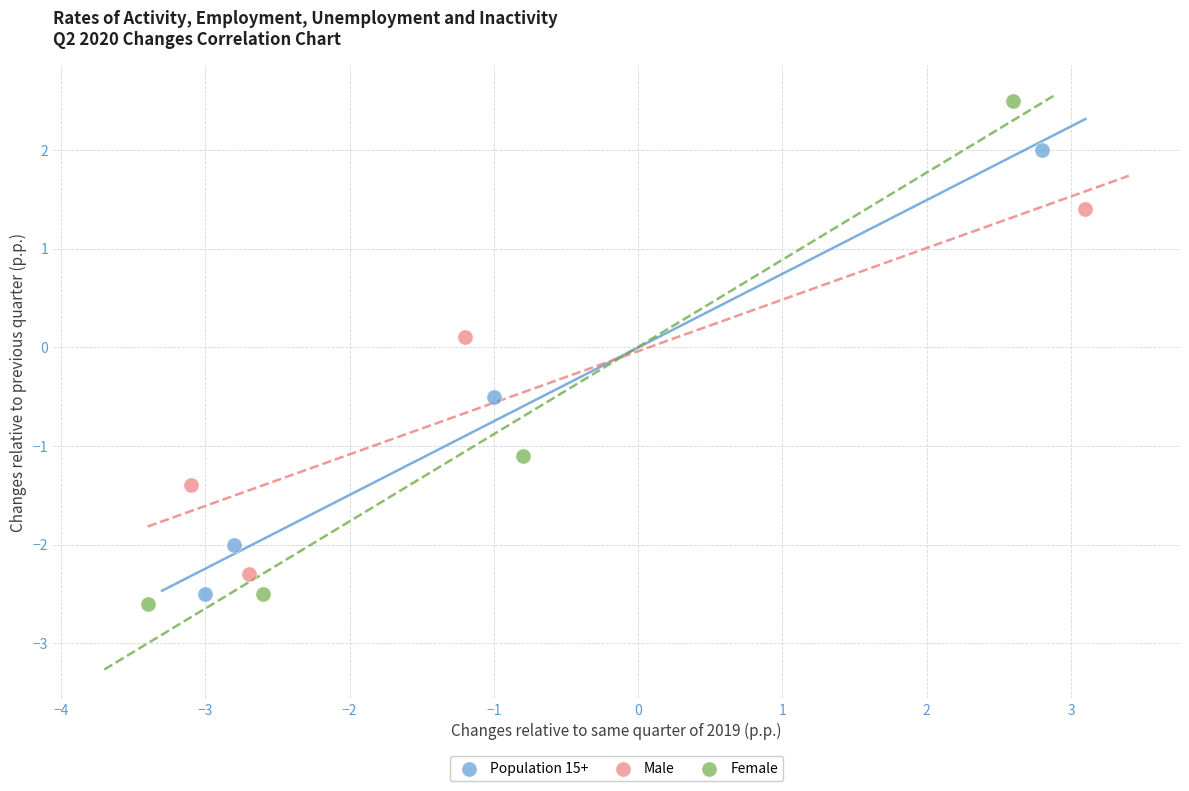

Which series reaches the minimum Y coordinate?

Female